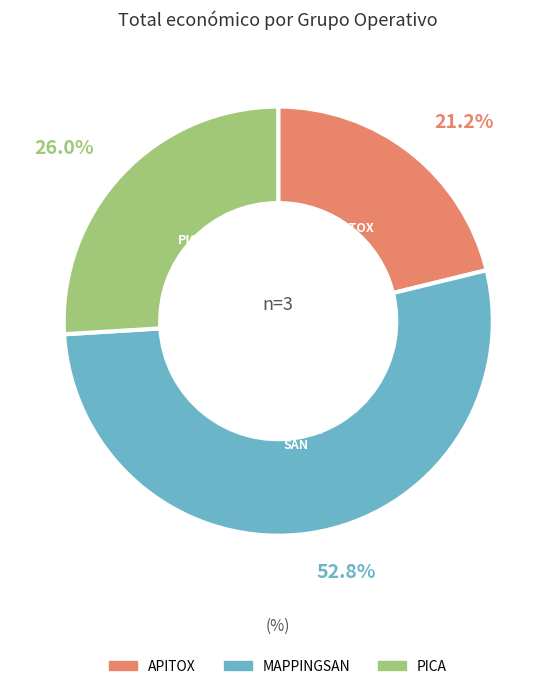

Does any single category account for the majority?

Yes